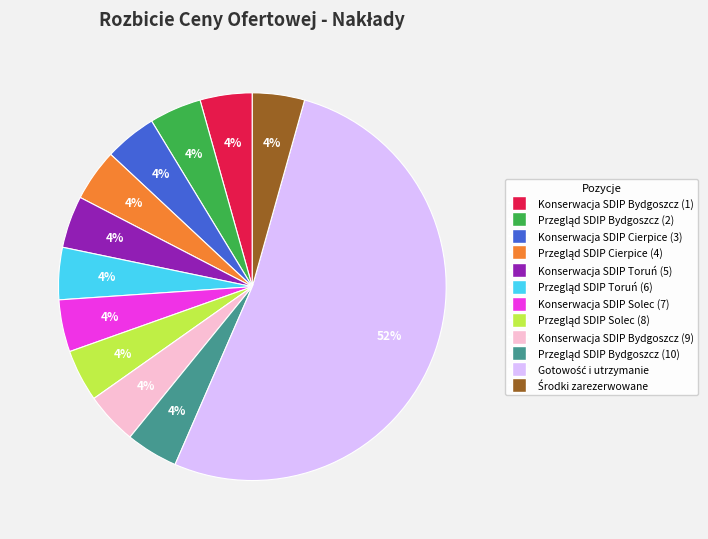

Does Konserwacja SDIP Bydgoszcz (1) represent more than half of the total?

No